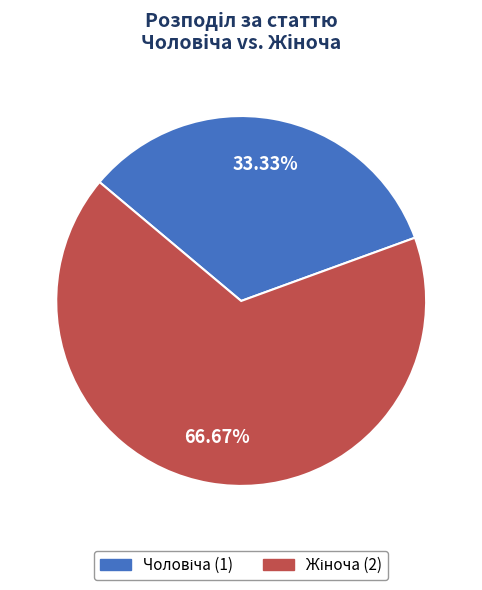

Does any single category account for the majority?

Yes